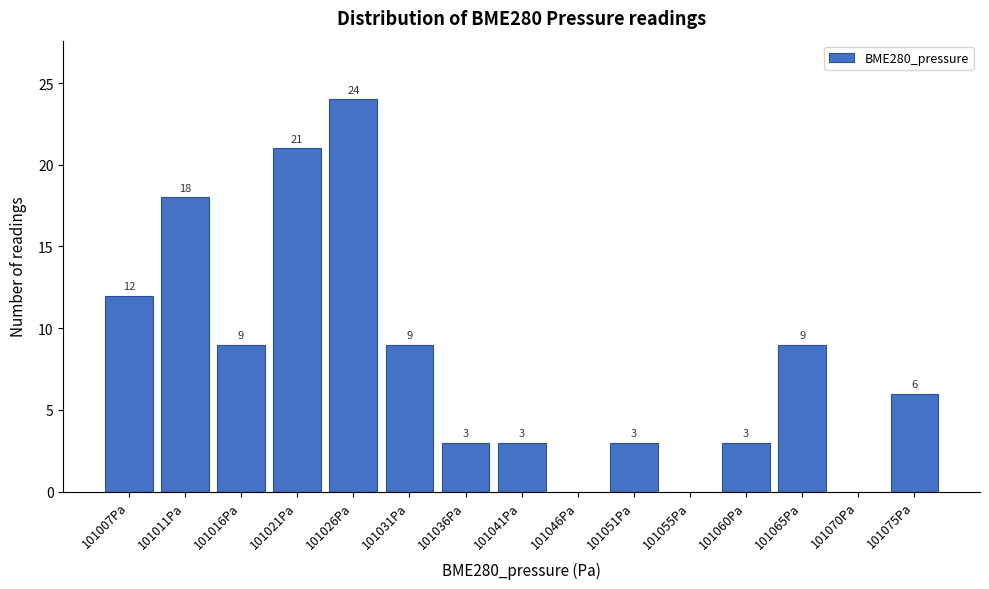

Reading left to right, extract all data points from this chart.

101007Pa=12	101011Pa=18	101016Pa=9	101021Pa=21	101026Pa=24	101031Pa=9	101036Pa=3	101041Pa=3	101046Pa=0	101051Pa=3	101055Pa=0	101060Pa=3	101065Pa=9	101070Pa=0	101075Pa=6